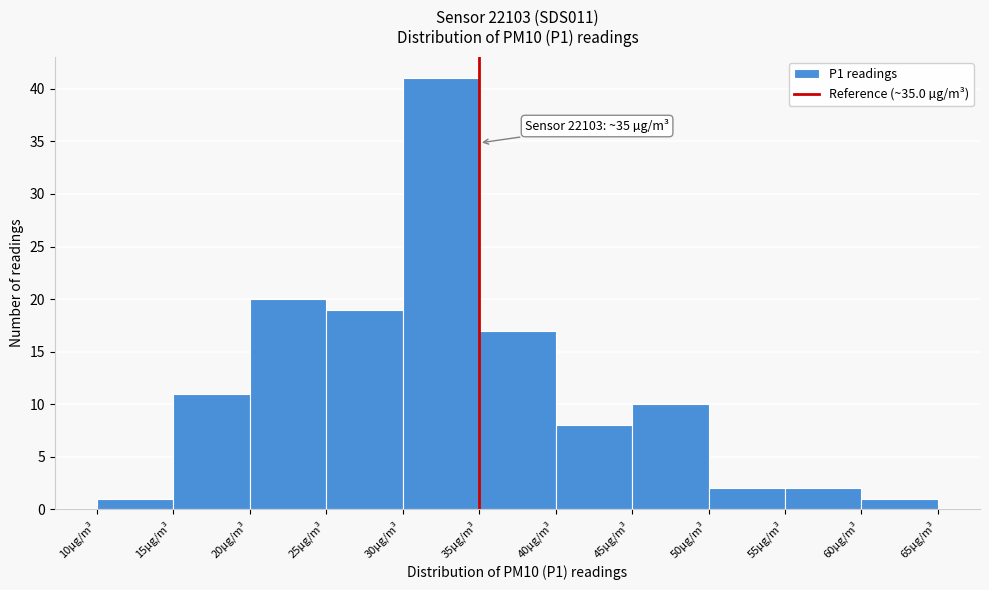

Which range on the x-axis has the tallest bar?

30 to 35